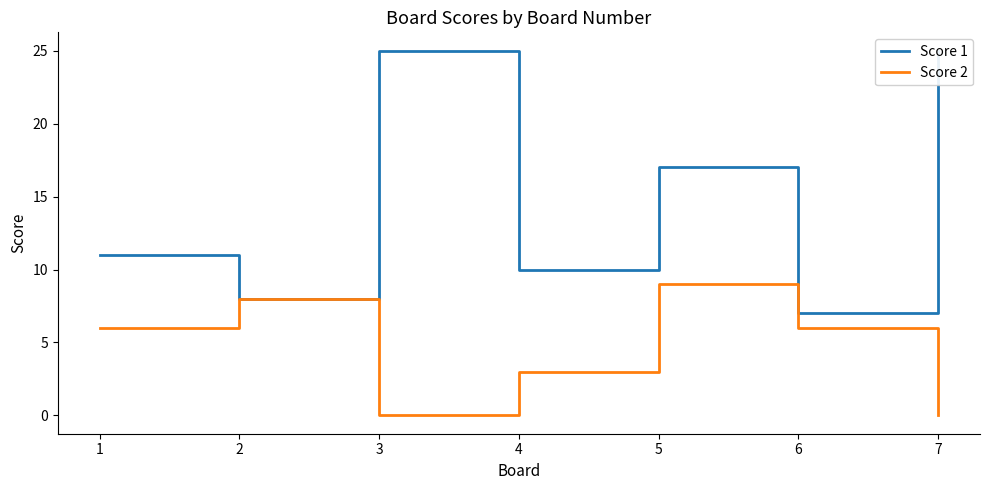

Between 5 and 6, which is larger?

5